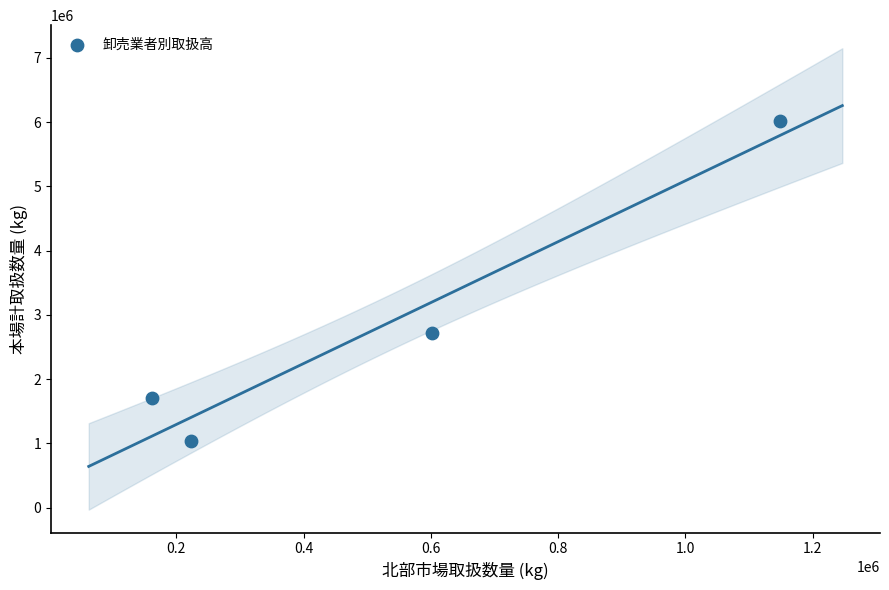

What Y value in the scatter plot is closest to 3534116?

2724906